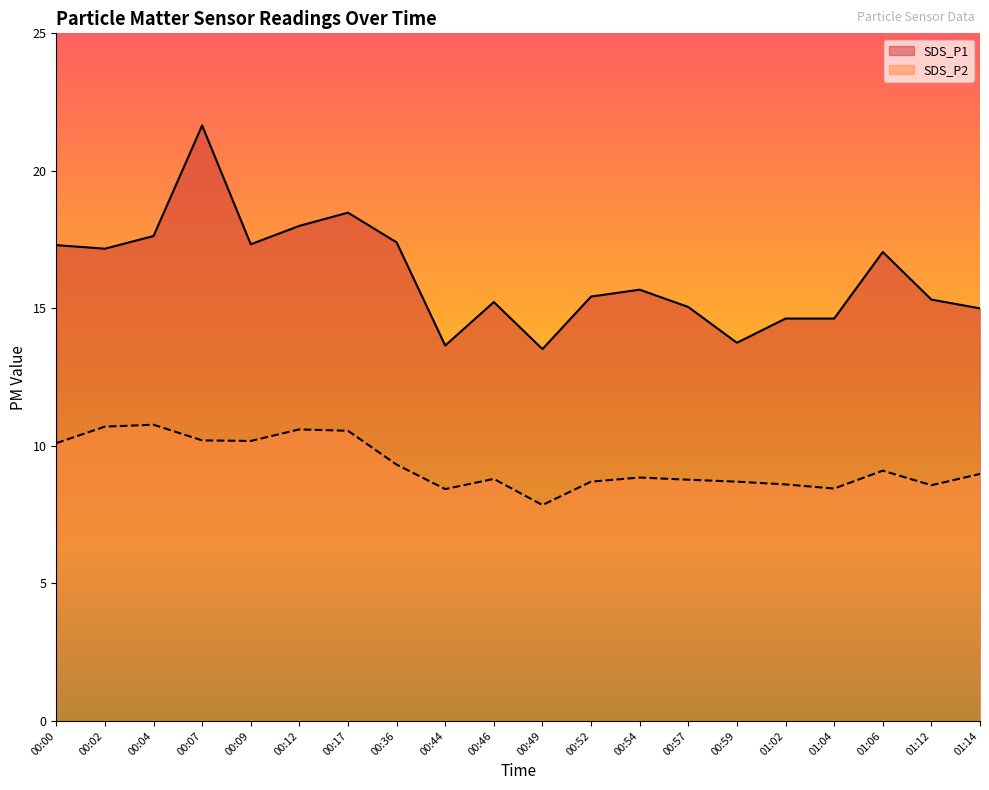

Which series has the largest range (max minus min)?

SDS_P1